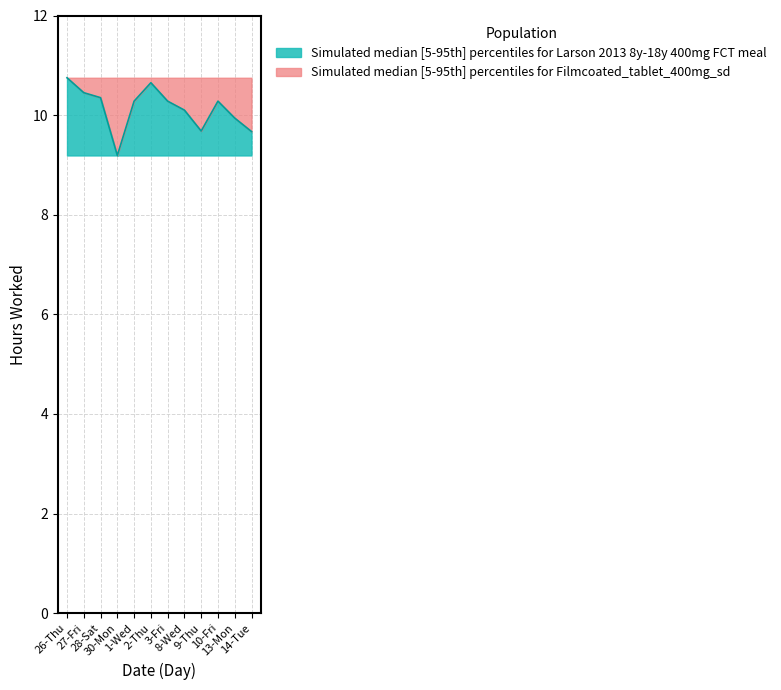

How many lines are shown in the chart?

1